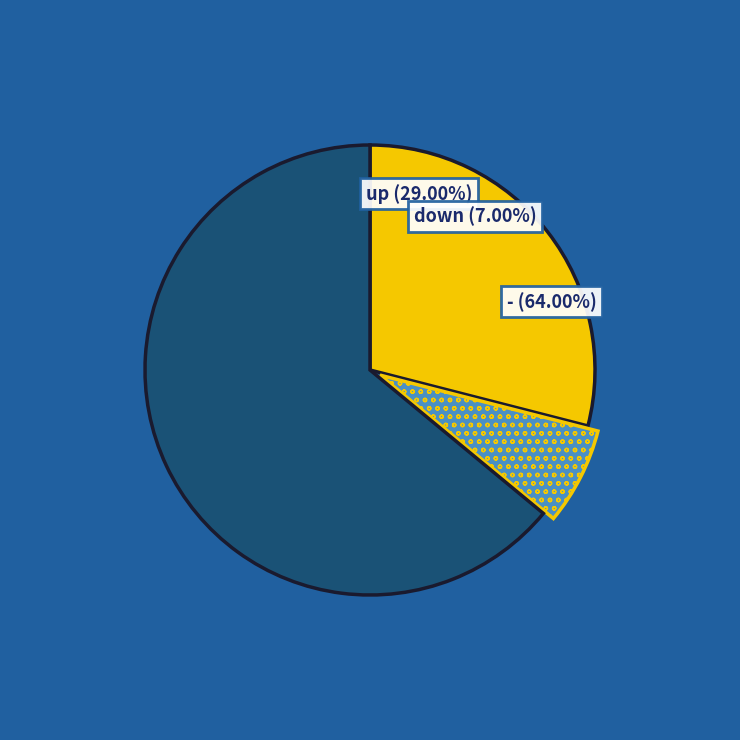

How many segments does this pie chart have?

3